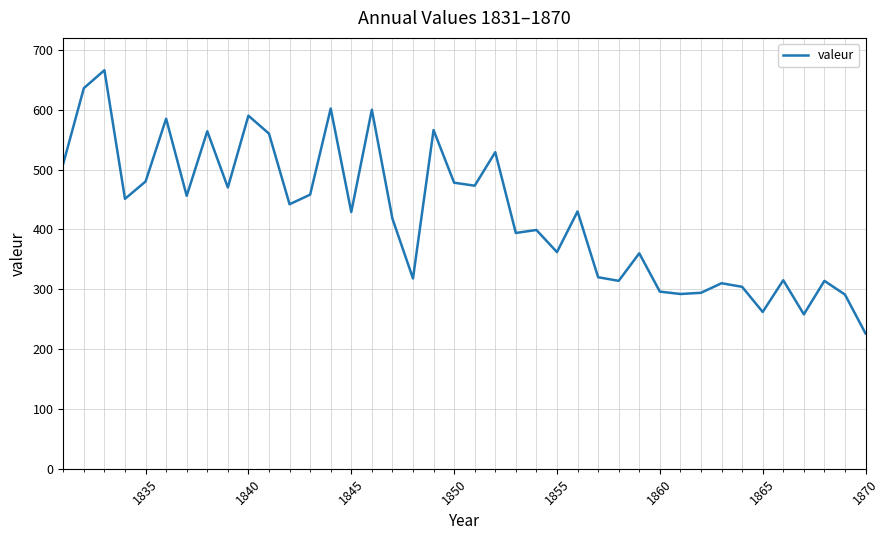

What is the greatest value displayed?

666